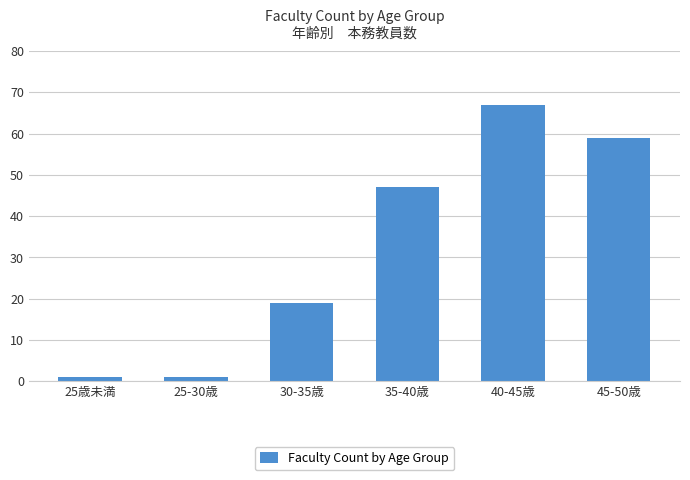

At which label is the value closest to 34?

35-40歳